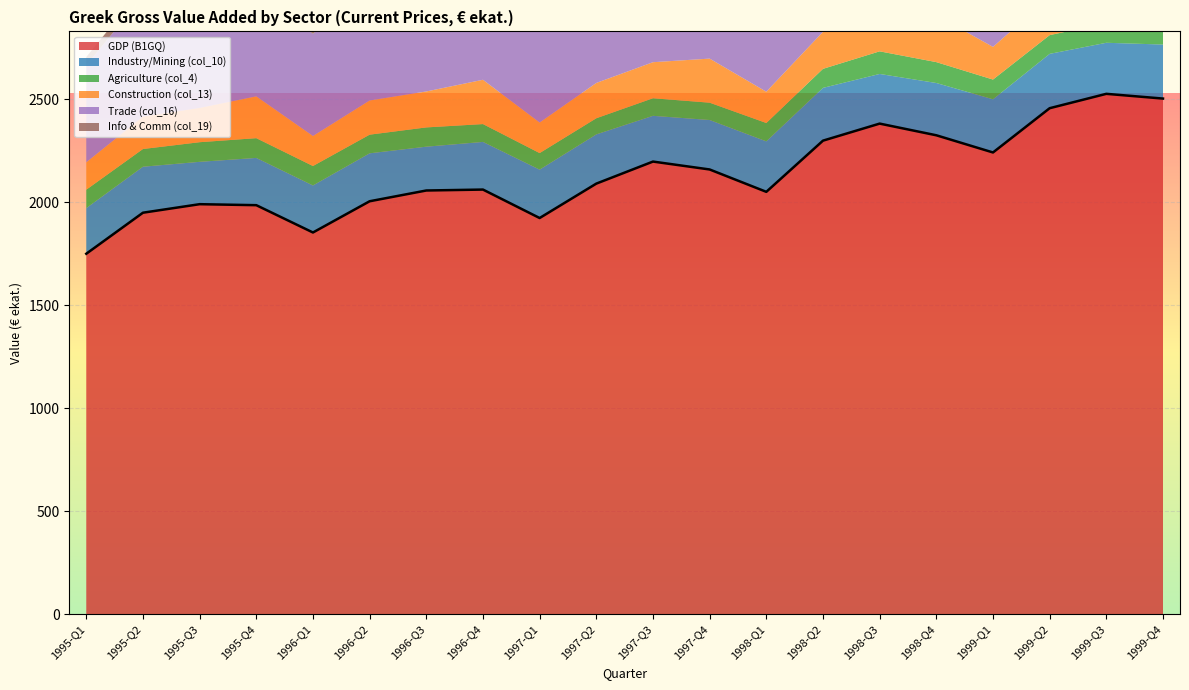

Which series has the widest spread of values?

GDP (B1GQ)